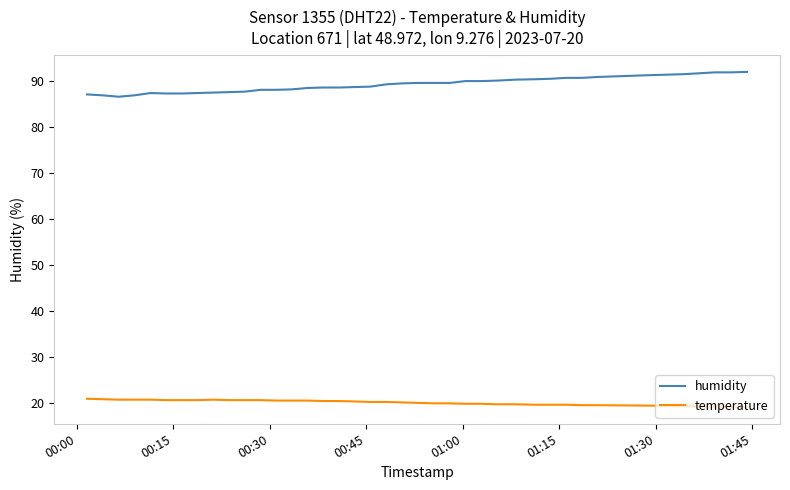

List the series in order of their peak value, lowest first.

temperature, humidity